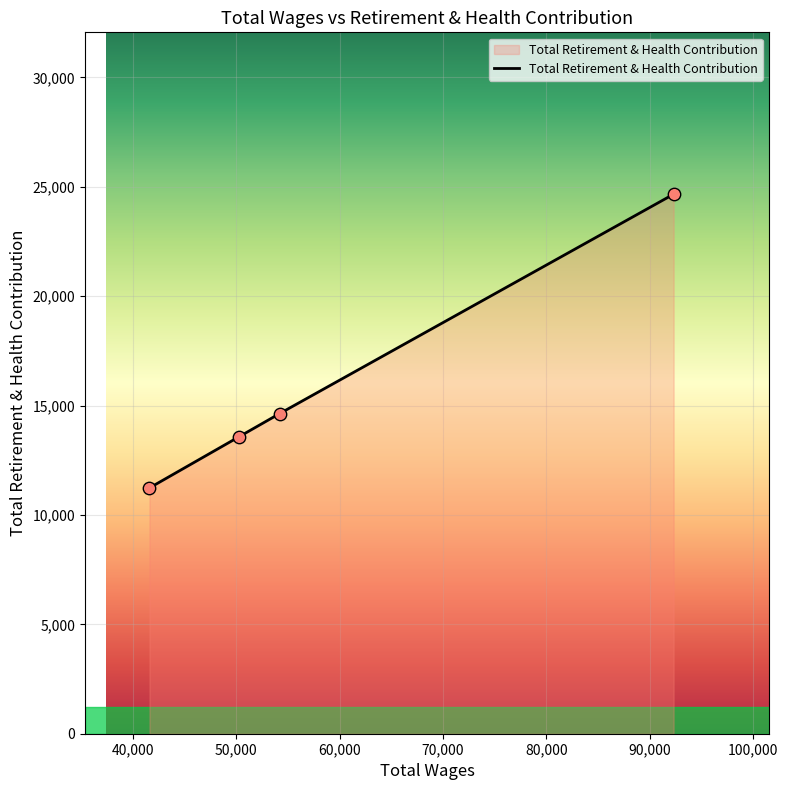

What is the greatest value displayed?

24662